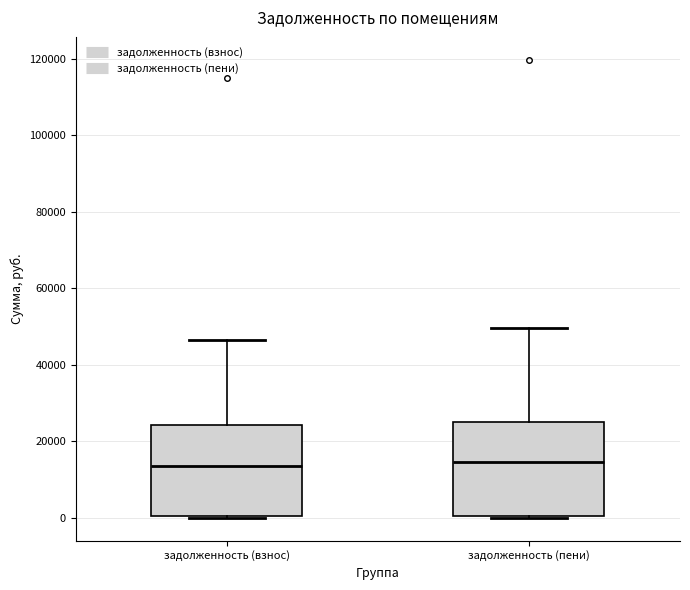

Reading left to right, read every box against the y-axis: the position of its median line, the range the box covers, and the ends of its whiskers. The values are not printed on the chart, so give them approximately, as read against the axis.

задолженность (взнос): median 14000, box 0 to 24000, whiskers 0 to 46000
задолженность (пени): median 14000, box 0 to 26000, whiskers 0 to 50000